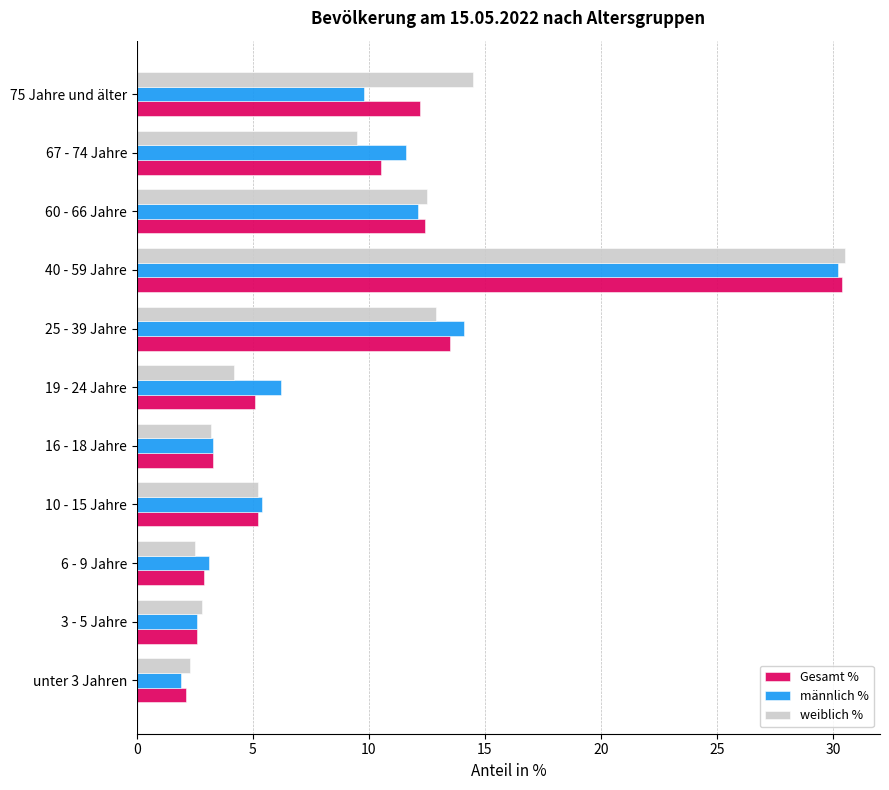

What is the maximum value for weiblich %?

30.5